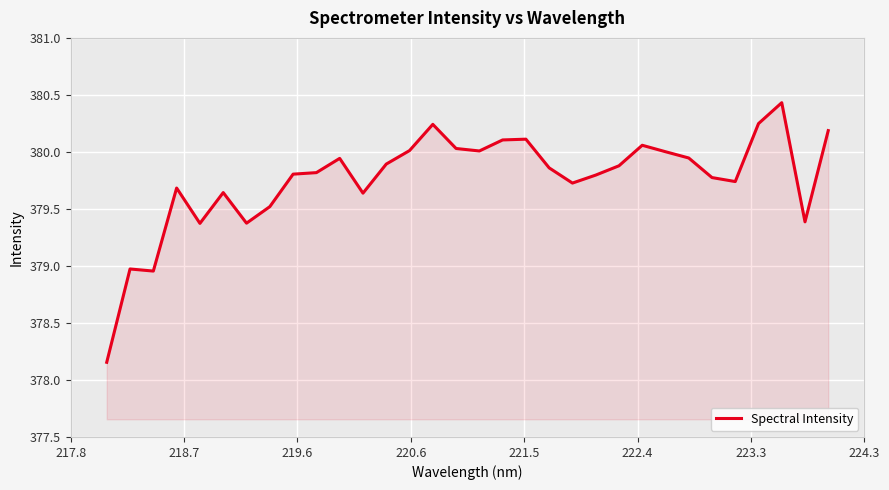

What is the greatest value displayed?

380.4